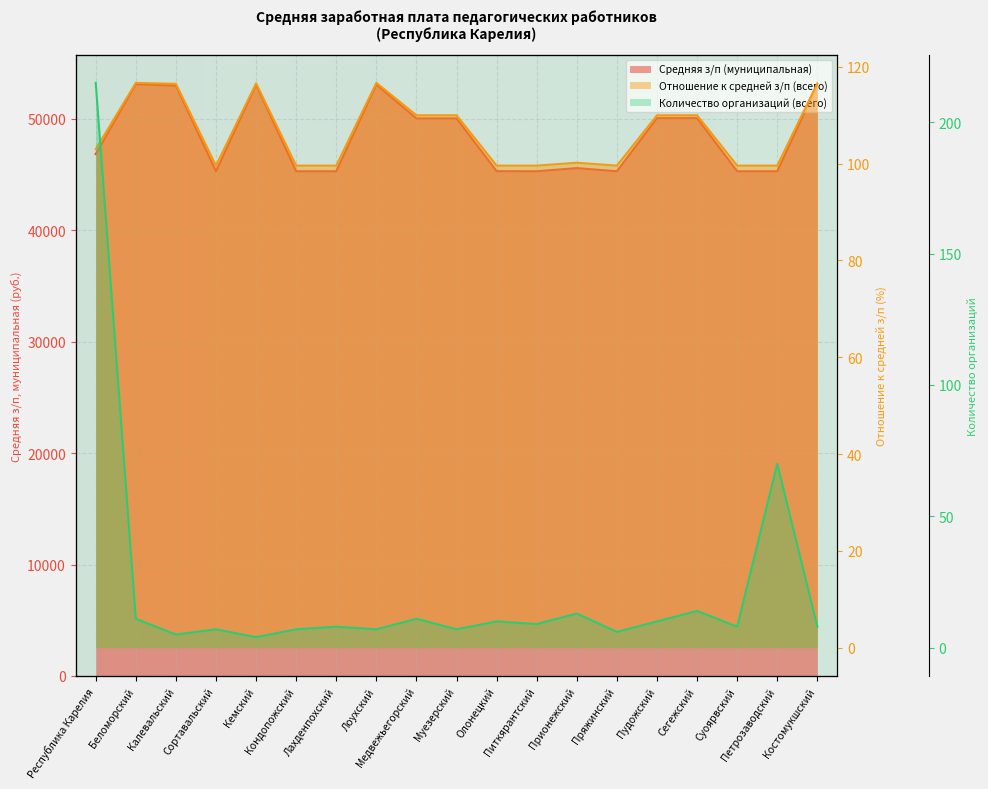

Rank the series by their maximum value, from lowest to highest.

Отношение к средней з/п (всего), Количество организаций (всего), Средняя з/п (муниципальная)